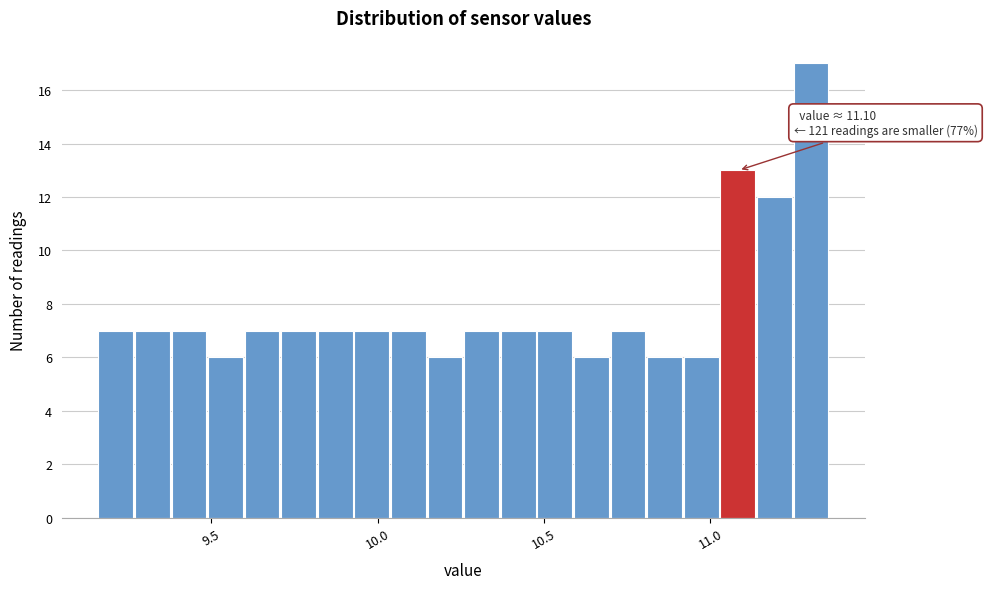

Read against the x-axis, roughly where is the centre of the tallest bar?

11.30